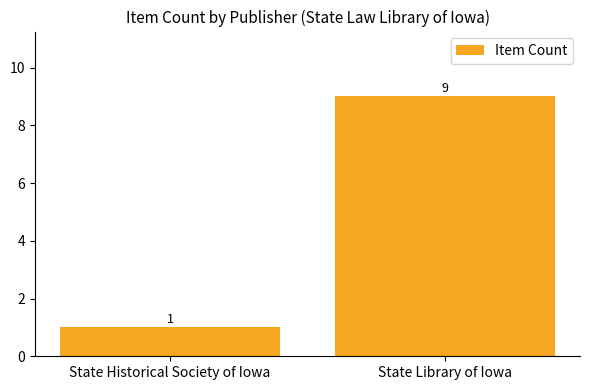

Reading right to left, extract all data points from this chart.

9	1